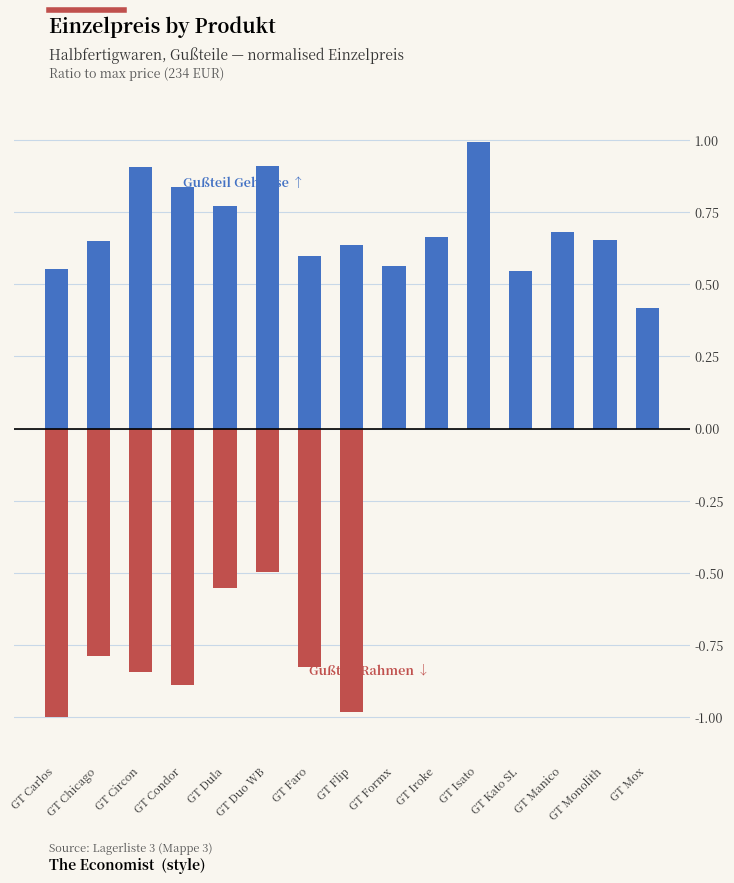

How many bars are there in each group?

2